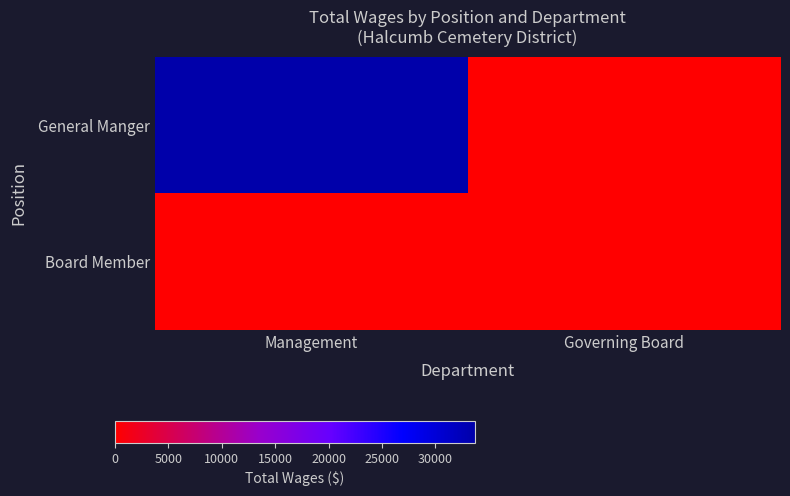

At Governing Board, list the series in order from smallest to largest.

General Manger, Board Member